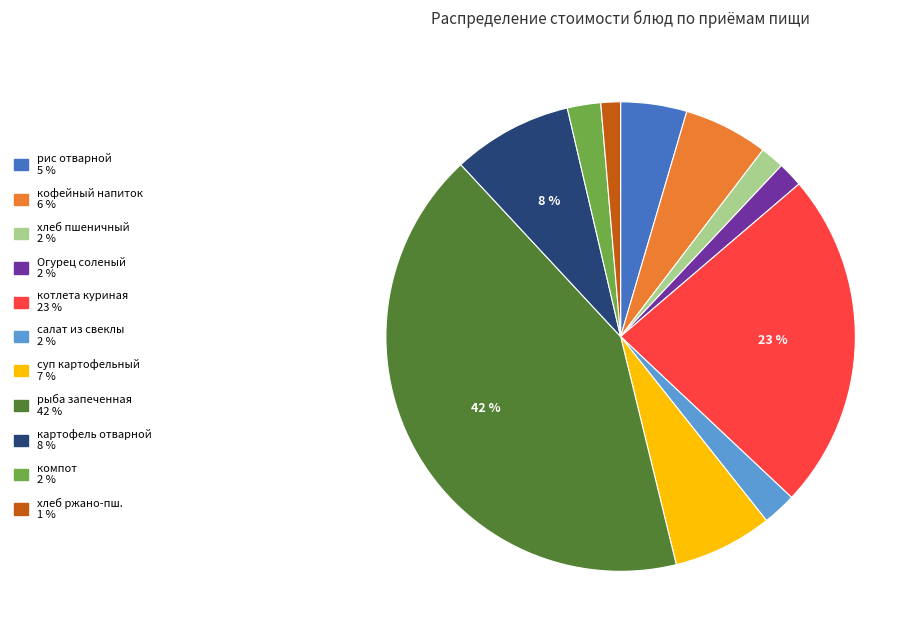

Is there a majority slice in this chart?

No